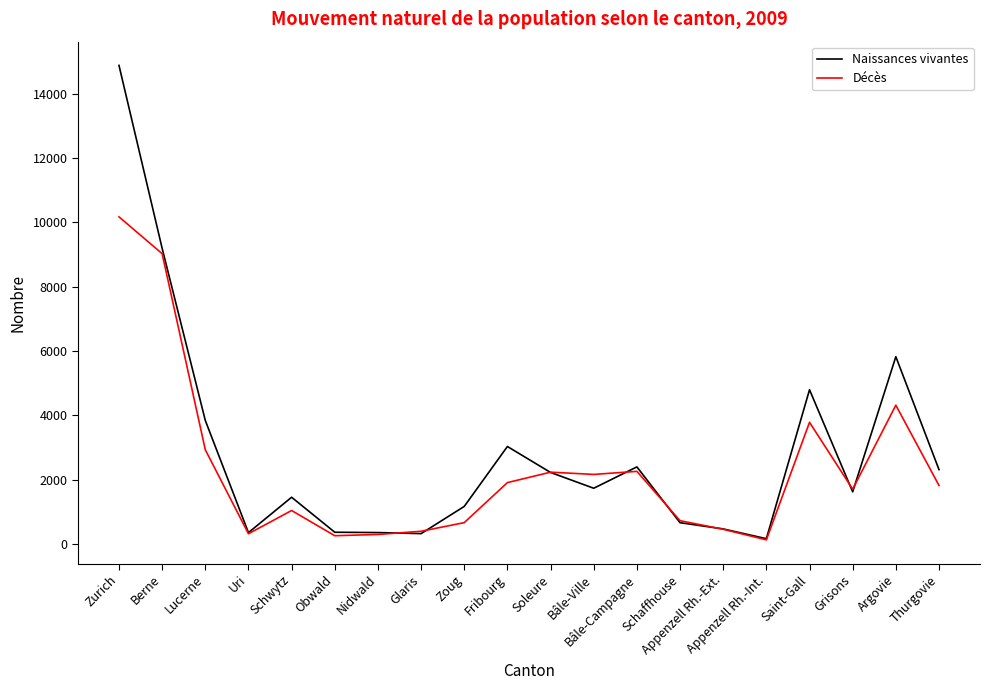

The Décès series shows 10170 at Zurich. True or false?

True